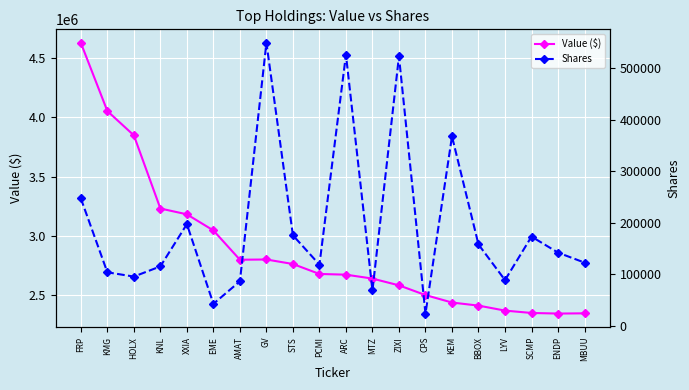

How many data points does each series have?

20